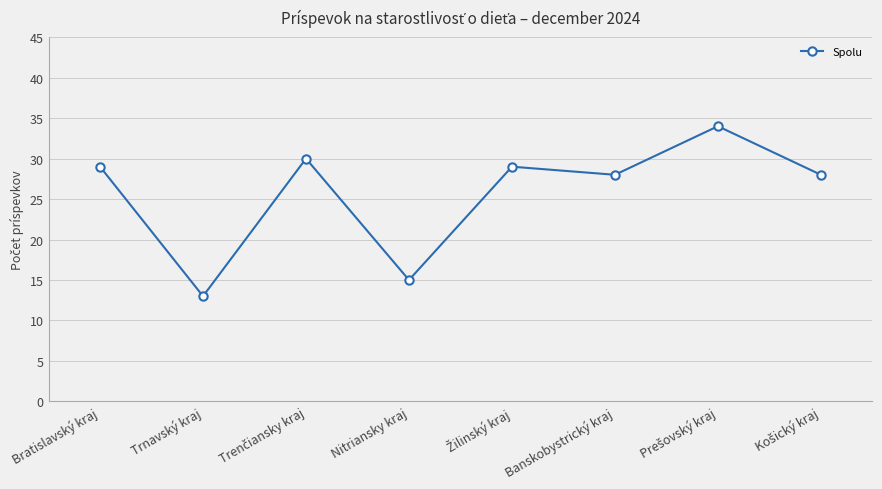

Reading left to right, what are all the values shown in this chart?

29	13	30	15	29	28	34	28